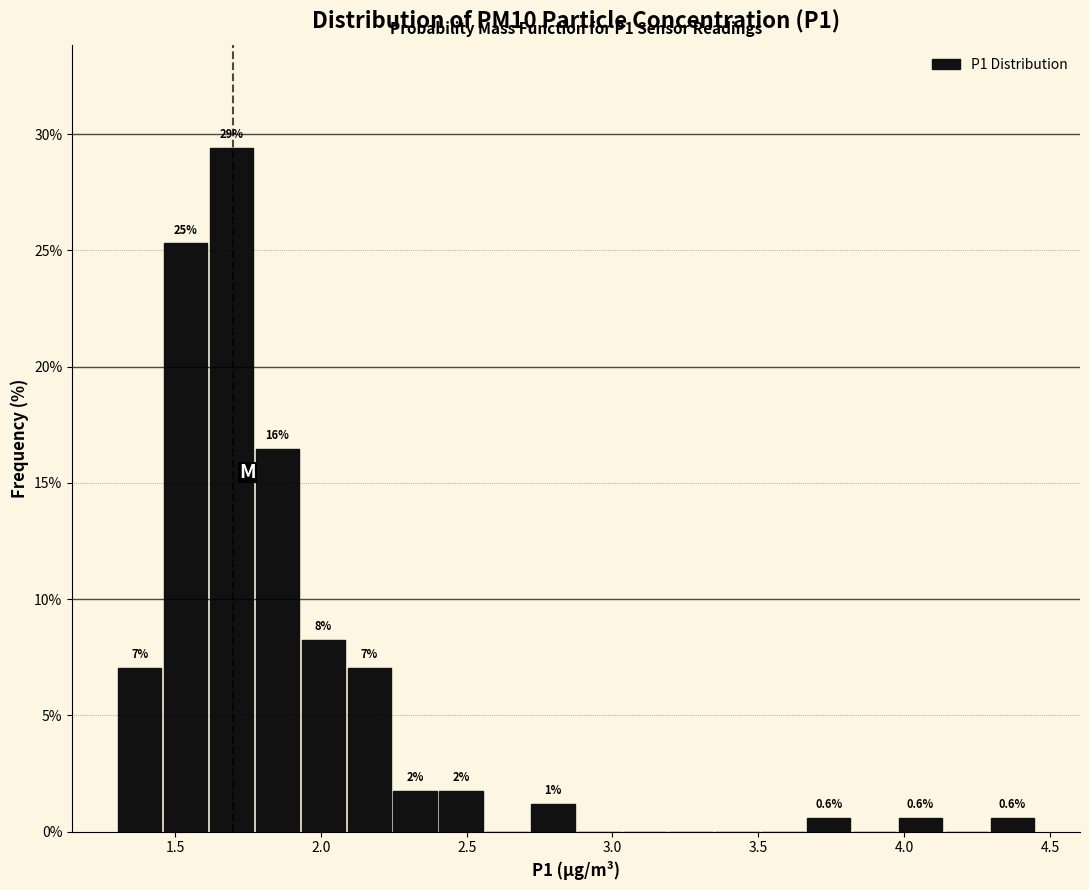

Read against the x-axis, roughly where is the centre of the tallest bar?

1.70